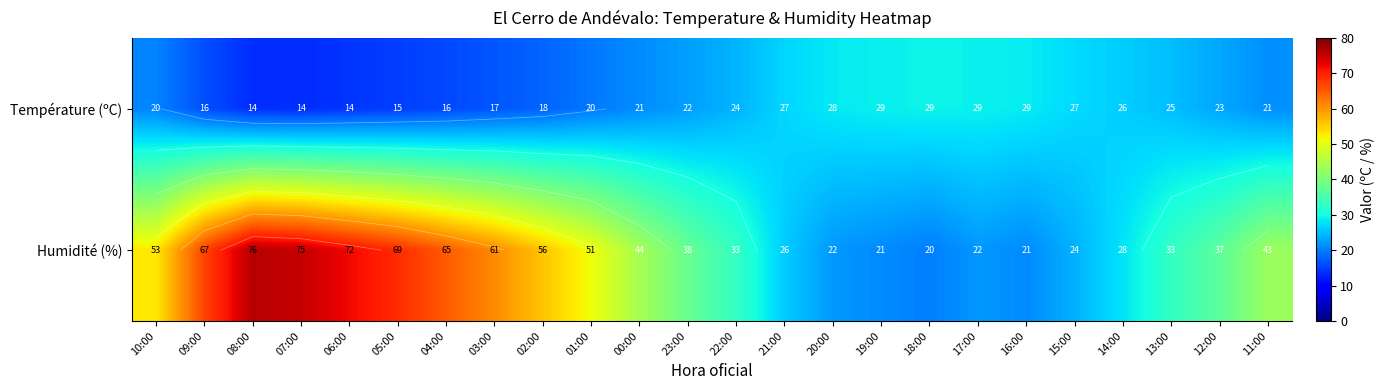

What is the maximum value shown in the chart?

76.0